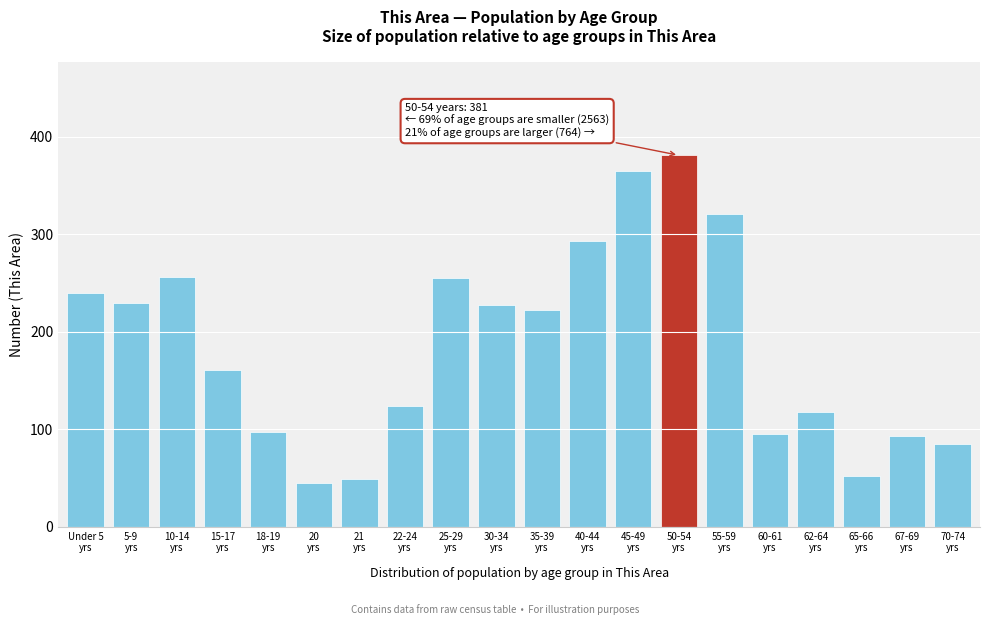

What is the sum of all values?

3708